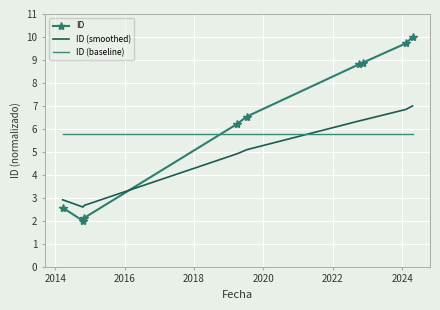

What is the difference between the maximum and minimum values in the ID (smoothed) series?

4.4